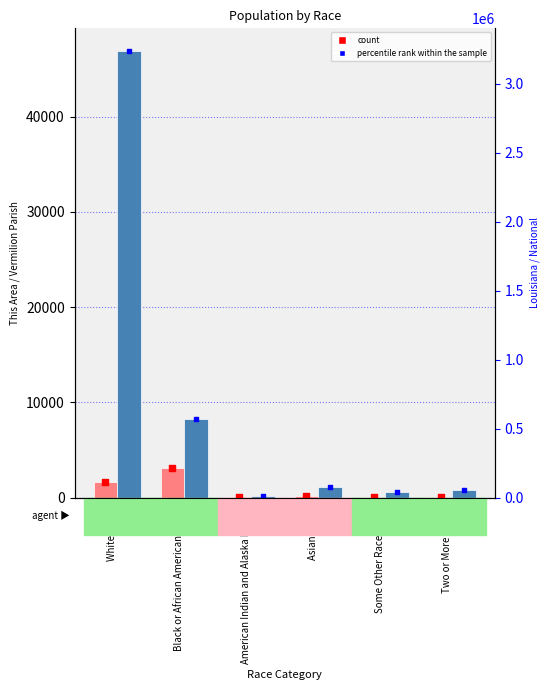

Is the value of percentile rank within the sample at American Indian and Alaska Native greater than the value of count at Black or African American alone?

No